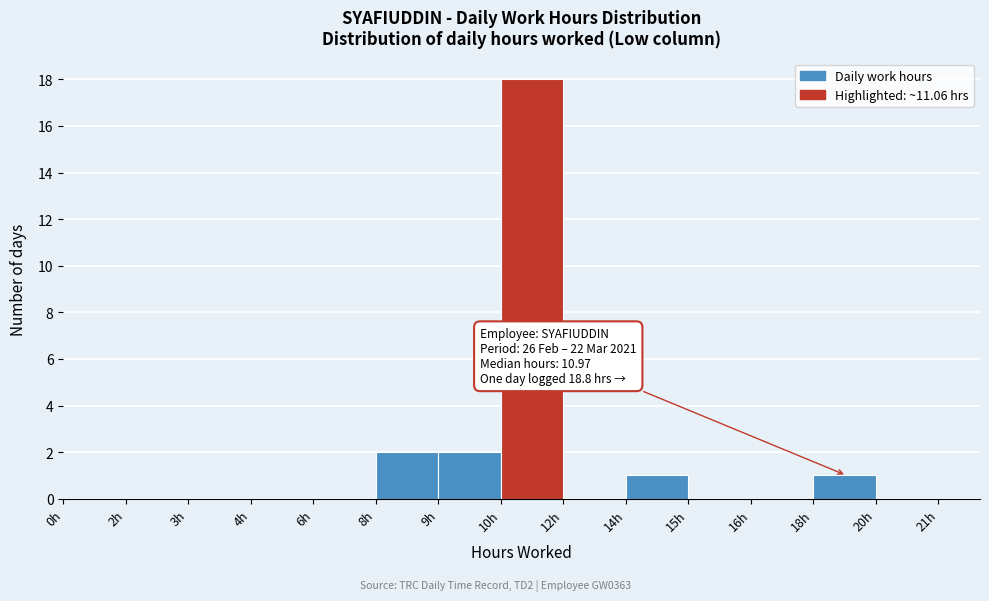

Reading left to right, what are all the values shown in this chart?

0h=0	2h=0	3h=0	4h=0	6h=0	8h=2	9h=2	10h=18	12h=0	14h=1	15h=0	16h=0	18h=1	20h=0